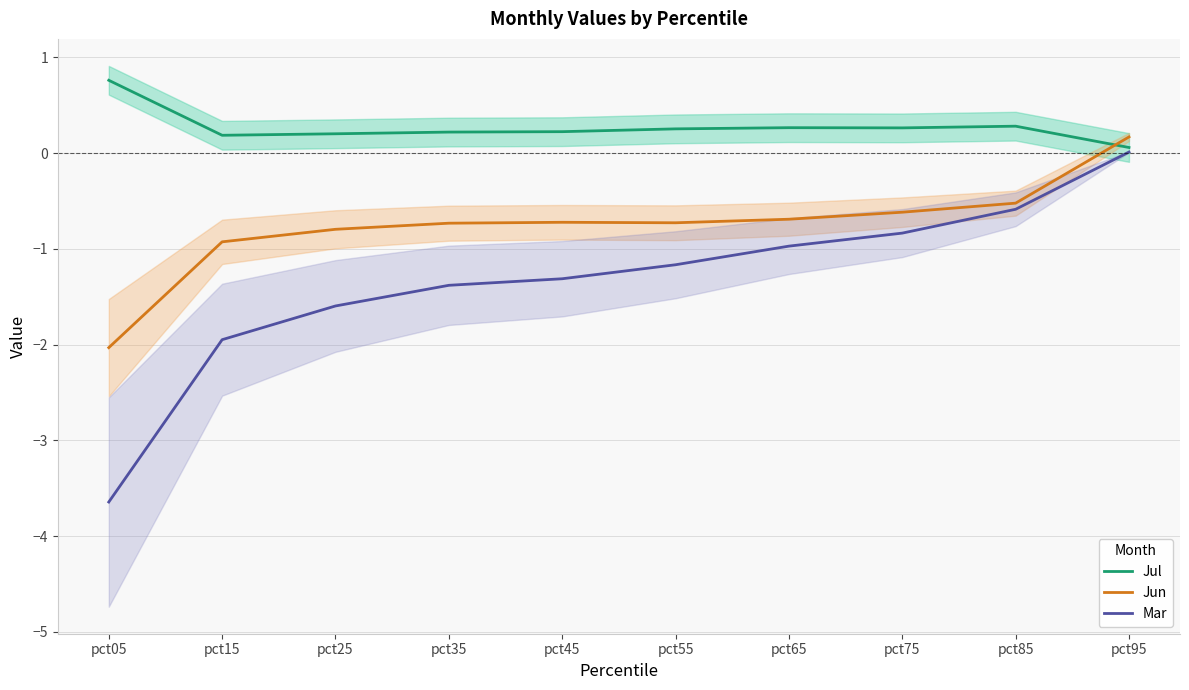

Where is the first local maximum for Jun?

pct45